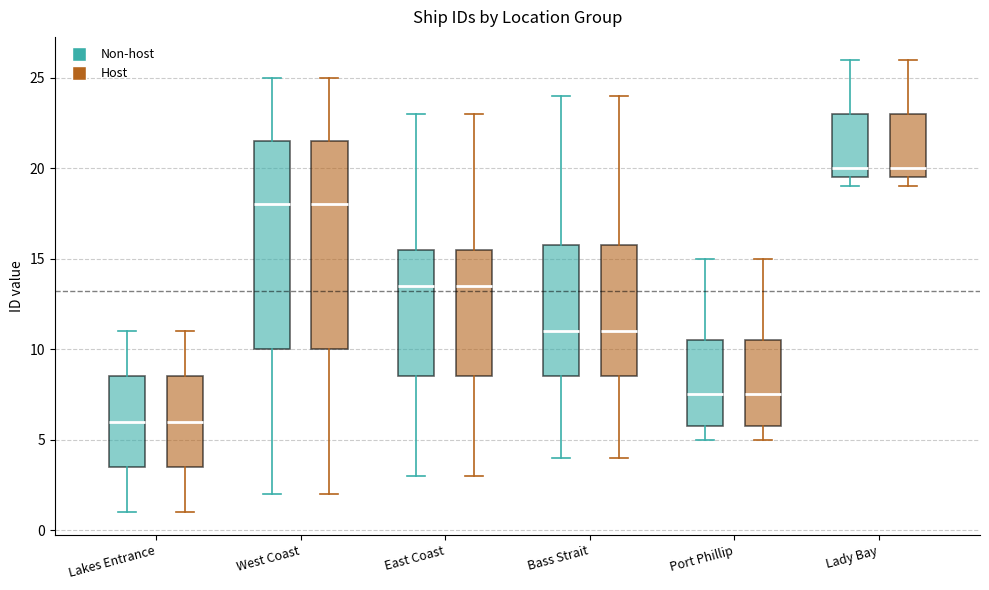

Reading left to right, read every box against the y-axis: the position of its median line, the range the box covers, and the ends of its whiskers. The values are not printed on the chart, so give them approximately, as read against the axis.

Lakes Entrance (Non-host): median 6.0, box 3.5 to 8.5, whiskers 1.0 to 11.0
Lakes Entrance (Host): median 6.0, box 3.5 to 8.5, whiskers 1.0 to 11.0
West Coast (Non-host): median 18.0, box 10.0 to 21.5, whiskers 2.0 to 25.0
West Coast (Host): median 18.0, box 10.0 to 21.5, whiskers 2.0 to 25.0
East Coast (Non-host): median 13.5, box 8.5 to 15.5, whiskers 3.0 to 23.0
East Coast (Host): median 13.5, box 8.5 to 15.5, whiskers 3.0 to 23.0
Bass Strait (Non-host): median 11.0, box 8.5 to 16.0, whiskers 4.0 to 24.0
Bass Strait (Host): median 11.0, box 8.5 to 16.0, whiskers 4.0 to 24.0
Port Phillip (Non-host): median 7.5, box 6.0 to 10.5, whiskers 5.0 to 15.0
Port Phillip (Host): median 7.5, box 6.0 to 10.5, whiskers 5.0 to 15.0
Lady Bay (Non-host): median 20.0, box 19.5 to 23.0, whiskers 19.0 to 26.0
Lady Bay (Host): median 20.0, box 19.5 to 23.0, whiskers 19.0 to 26.0